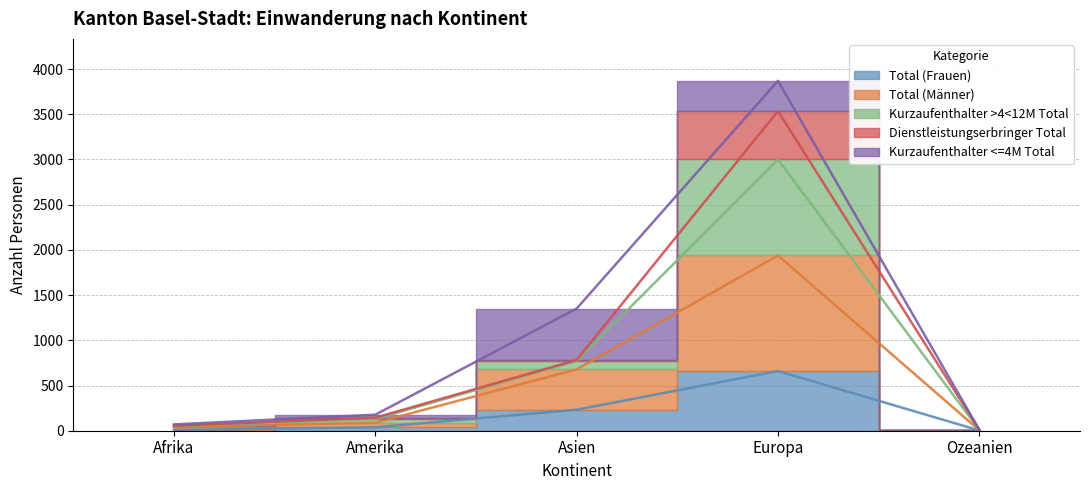

True or false: Total (Männer) and Kurzaufenthalter >4<12M Total intersect in this chart.

False